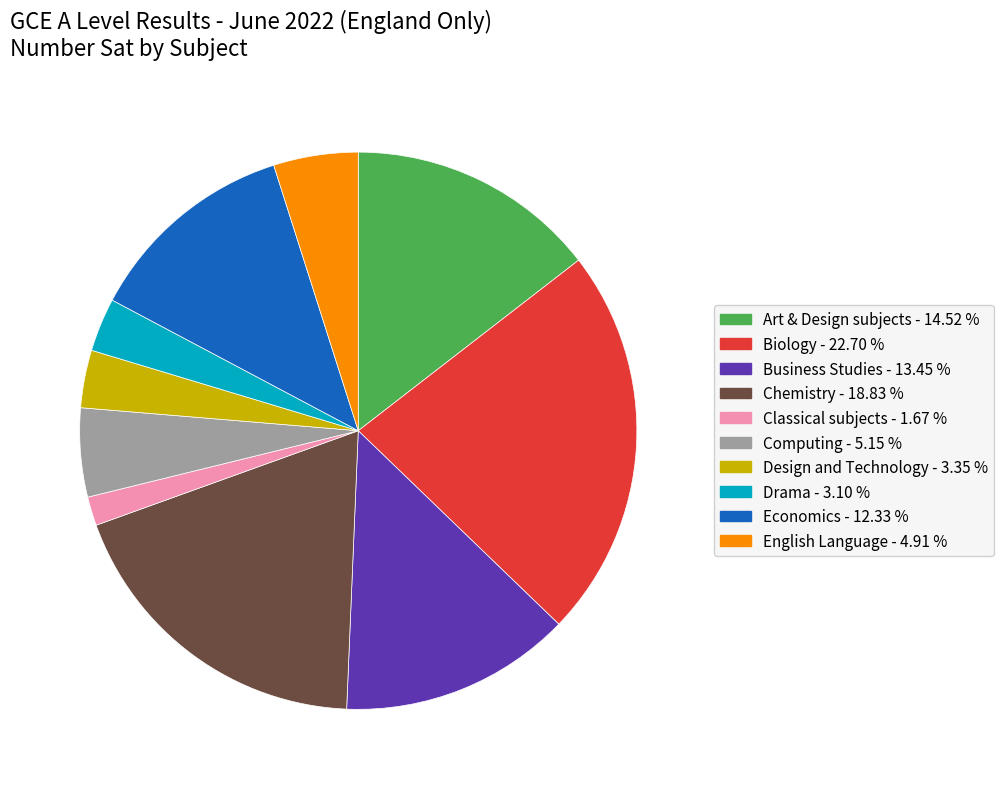

What is the largest slice in the pie chart?

Biology